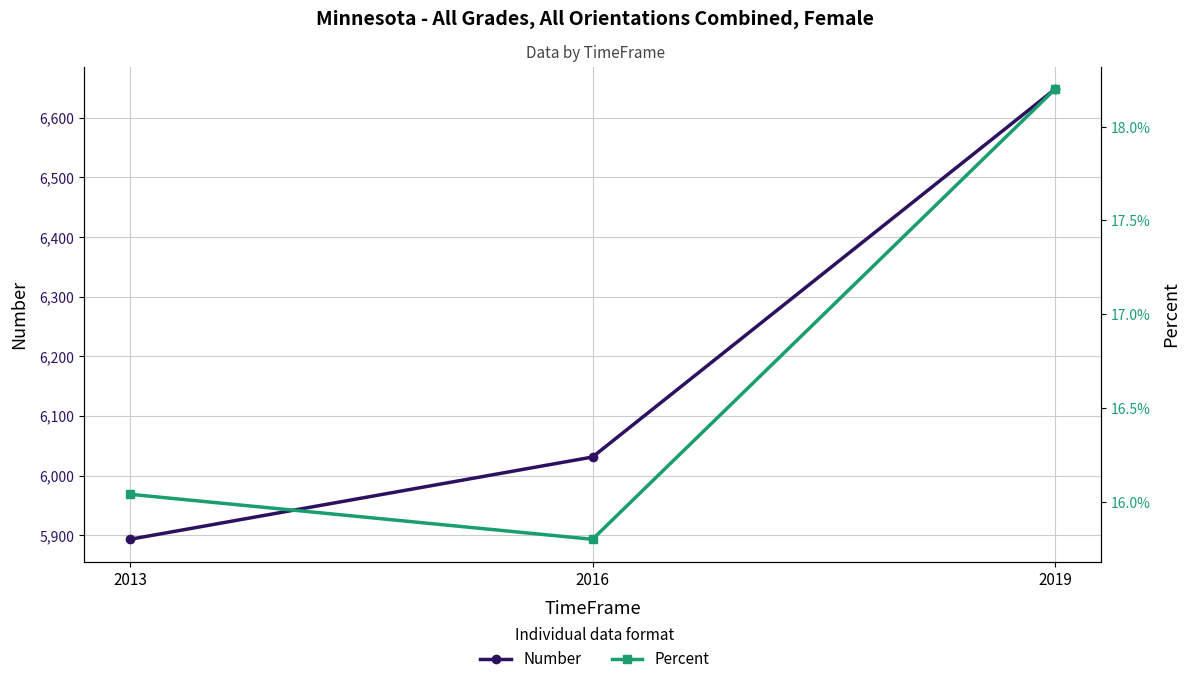

The value of Number at 2019 is 6648.0. True or false?

True